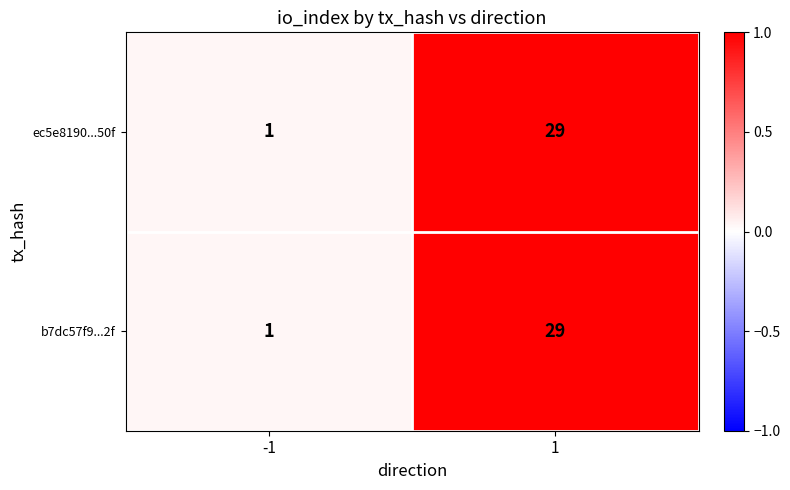

What is the total value across all series at 1?

58